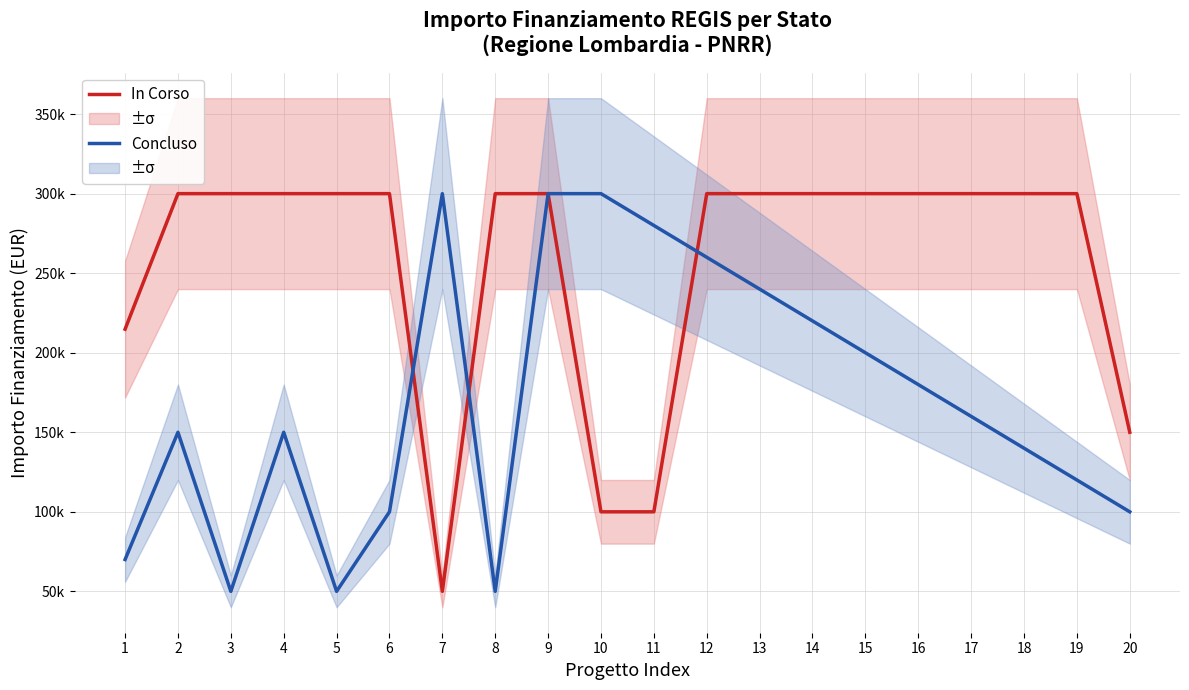

How many values in the Concluso series exceed 160000?

9